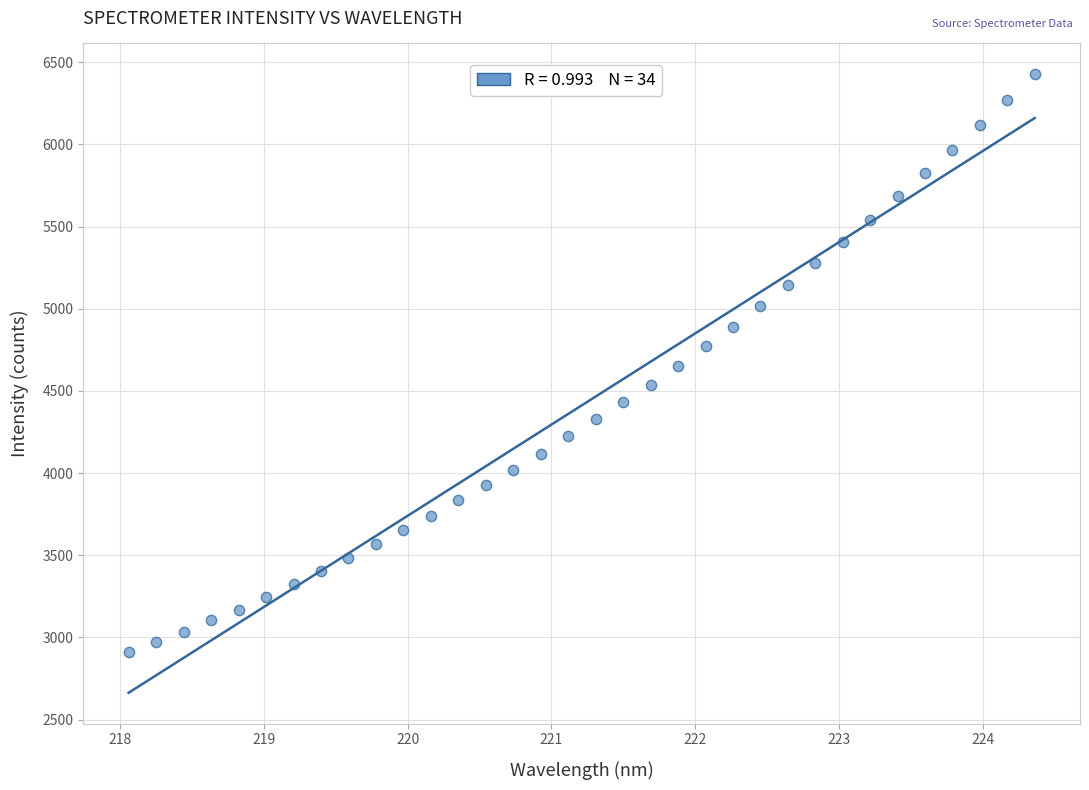

What is the range of Y values (max minus min)?

3516.7